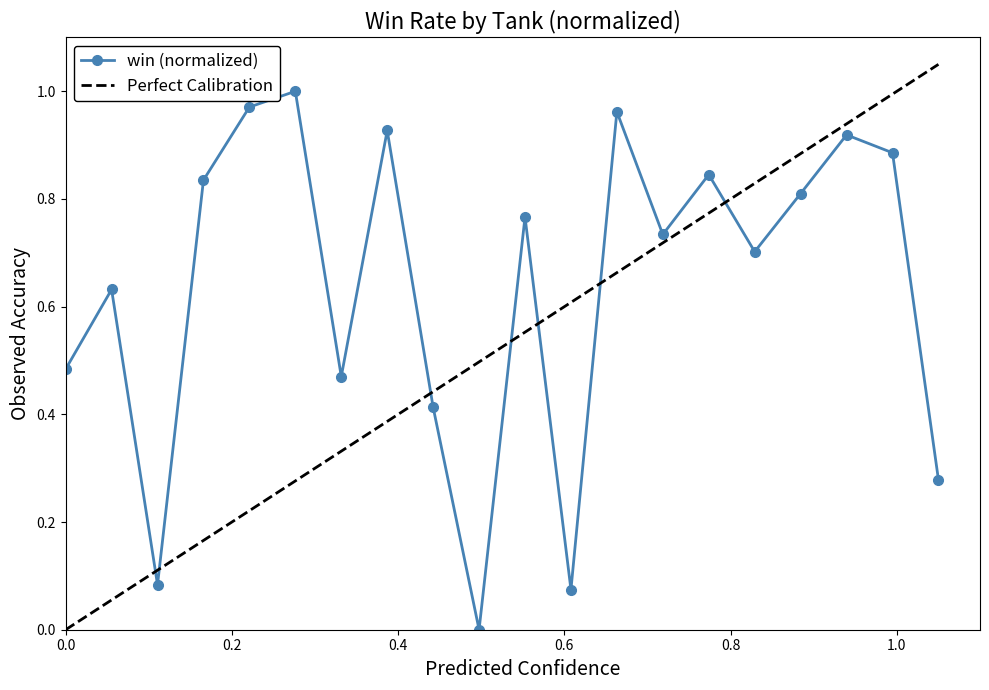

In win (normalized), how many points are higher than both neighbors (excluding endpoints)?

7